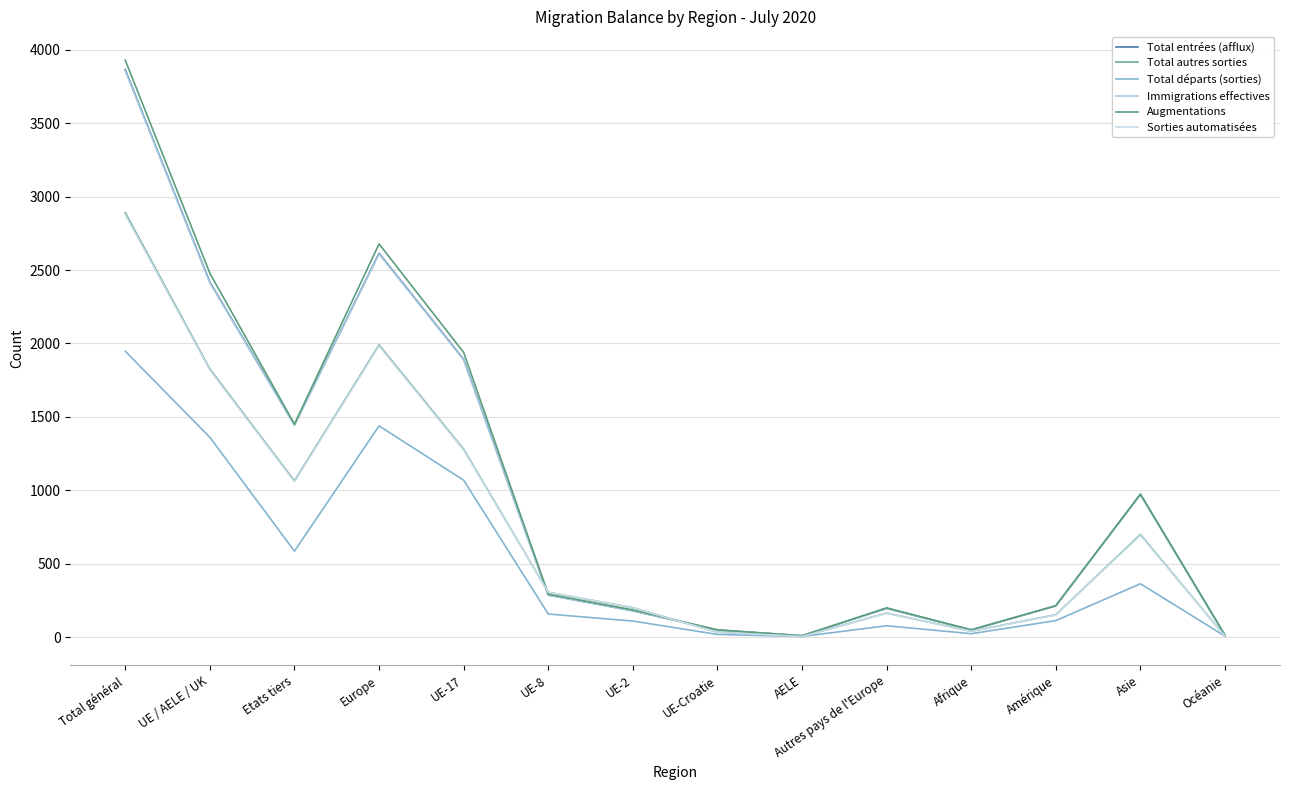

How many lines are shown in the chart?

6